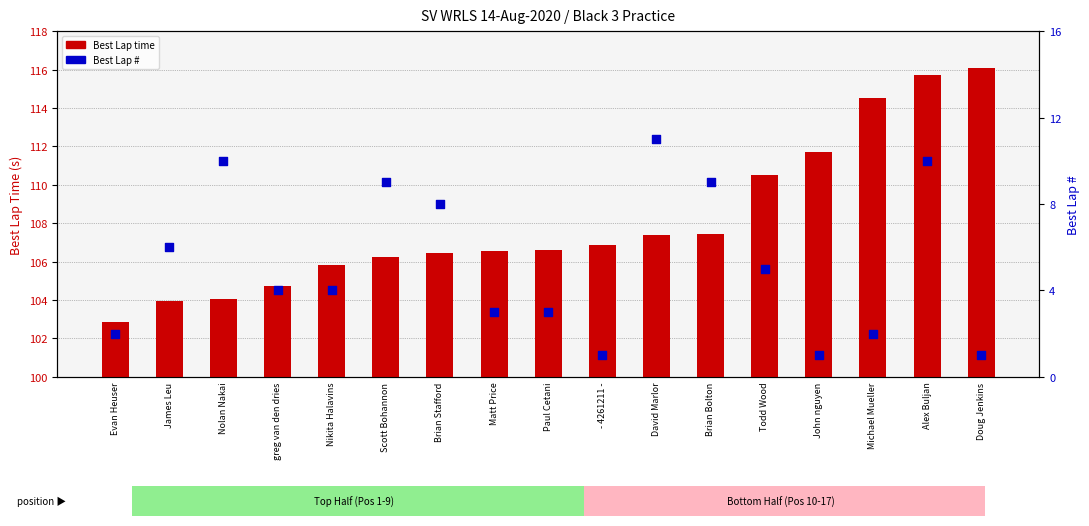

Which series has the largest total across all categories?

Best Lap time